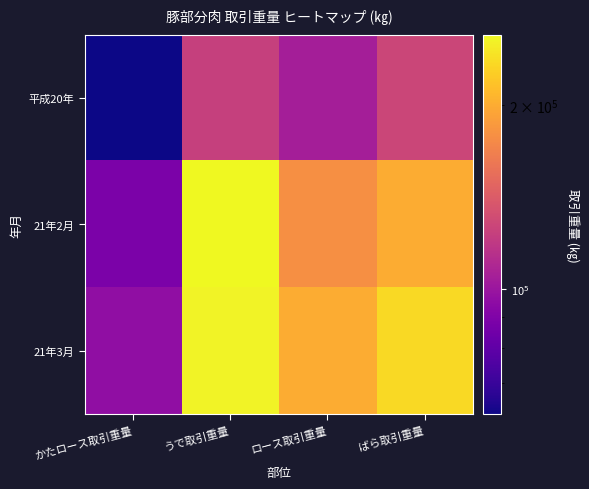

Reading left to right, extract all data points from this chart.

平成20年: かたロース取引重量=62314	うで取引重量=123363	ロース取引重量=104661	ばら取引重量=127248
21年2月: かたロース取引重量=88262	うで取引重量=260860	ロース取引重量=178653	ばら取引重量=200517
21年3月: かたロース取引重量=95901	うで取引重量=255829	ロース取引重量=200312	ばら取引重量=234567